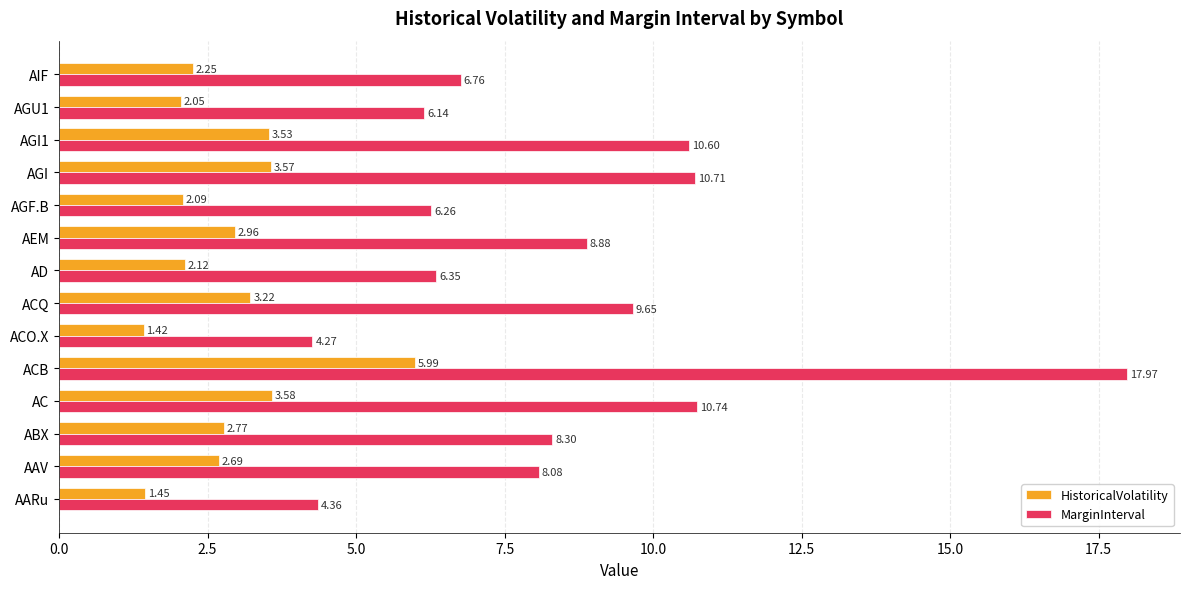

Where is MarginInterval nearest to the value 11?

AC